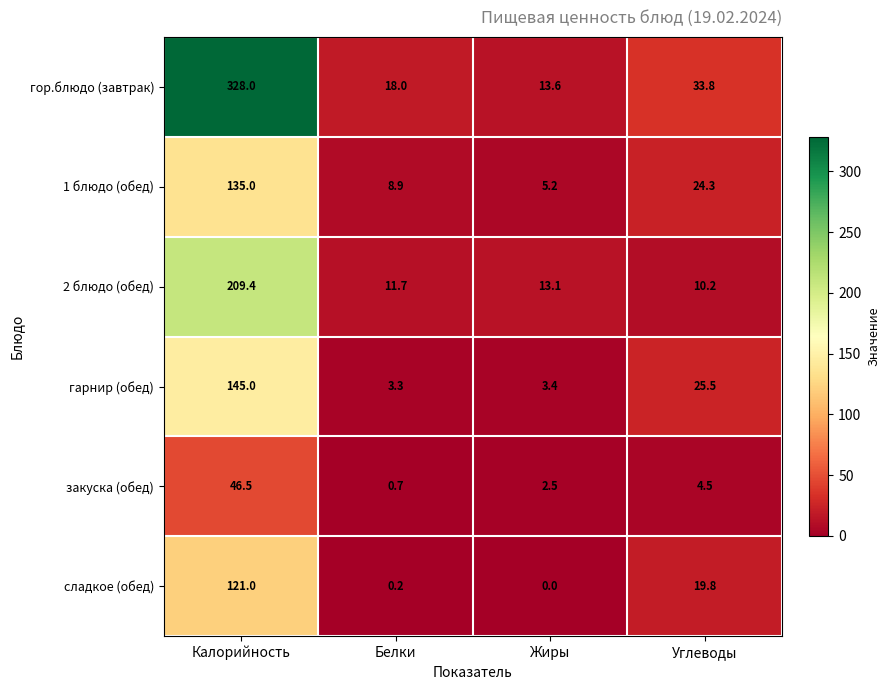

Which series has the largest total across all categories?

гор.блюдо (завтрак)